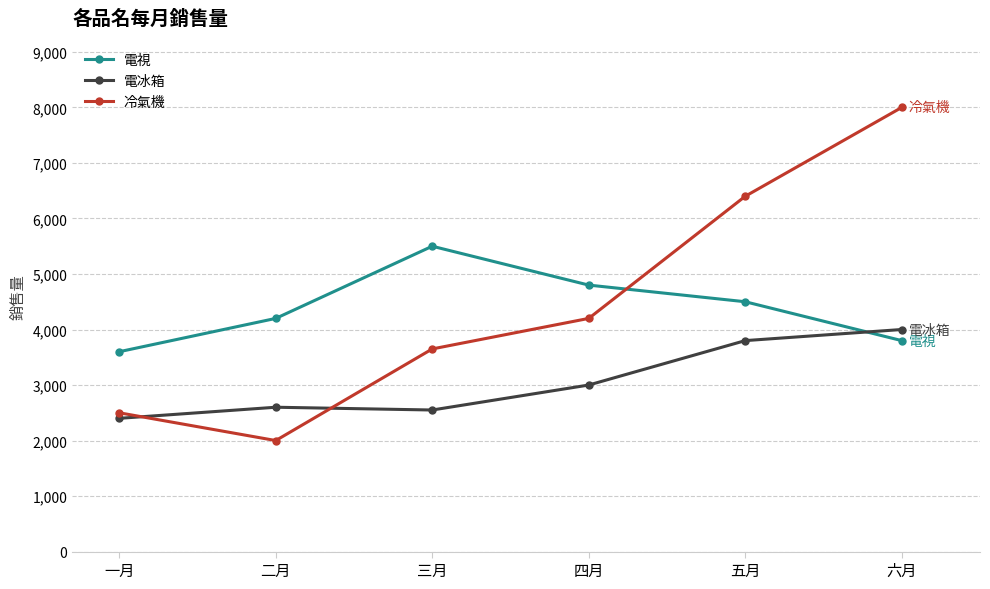

Reading right to left, extract all data points from this chart.

電視: 六月=3800	五月=4500	四月=4800	三月=5500	二月=4200	一月=3600
電冰箱: 六月=4000	五月=3800	四月=3000	三月=2550	二月=2600	一月=2400
冷氣機: 六月=8000	五月=6400	四月=4200	三月=3650	二月=2000	一月=2500